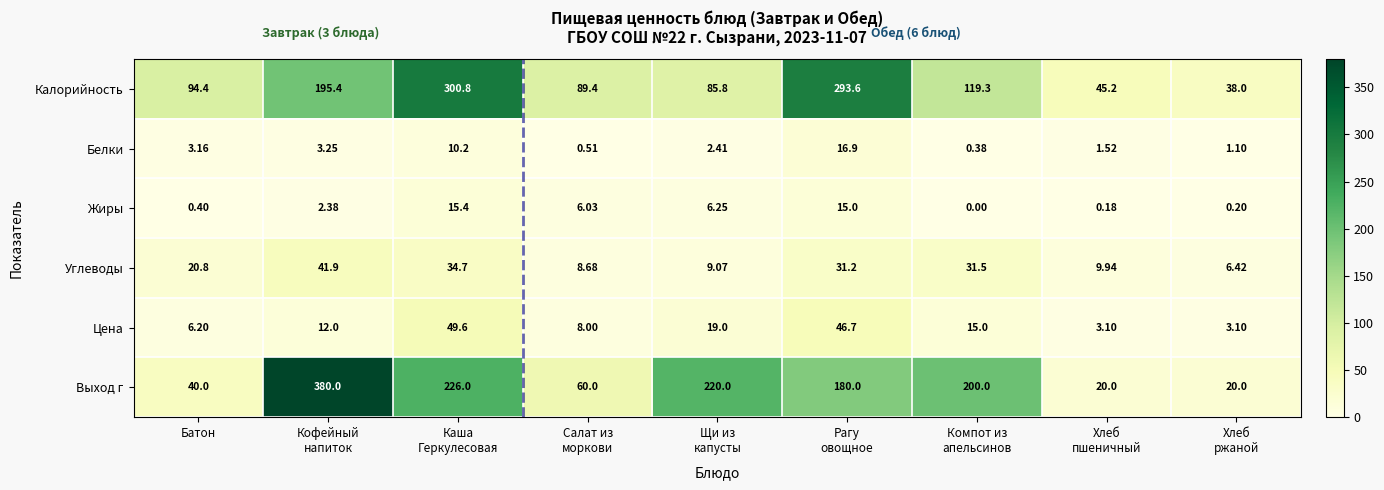

Which series has the widest spread of values?

Выход г